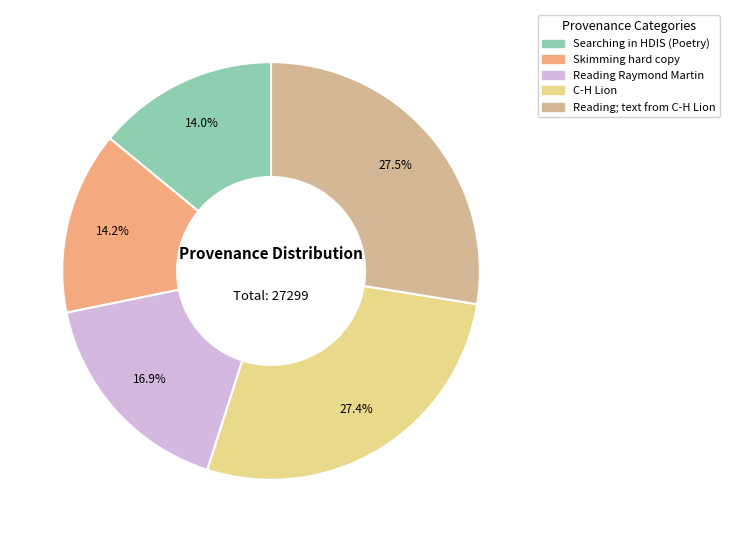

What is the ratio of the value at Reading; text from C-H Lion to the value at Searching in HDIS (Poetry)?

2.0